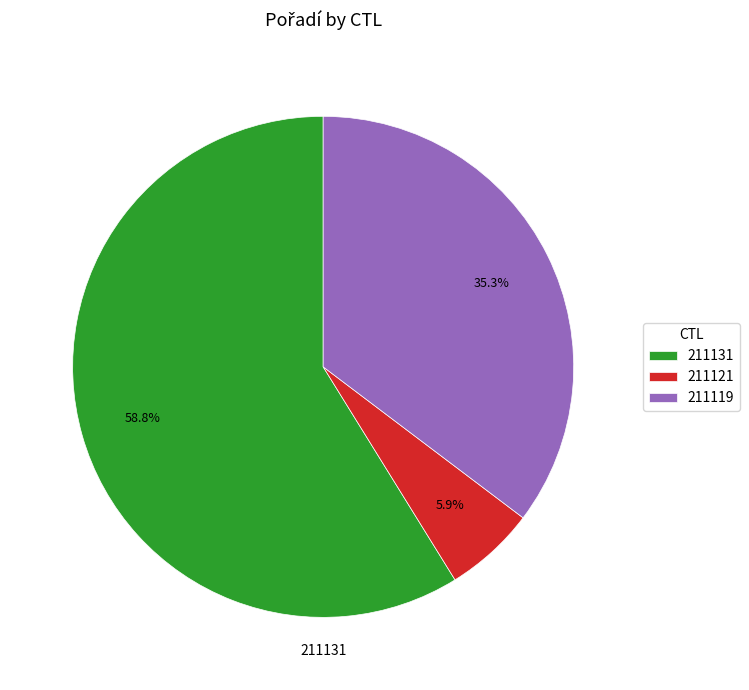

The 211121 slice represents 6% of the pie. True or false?

True